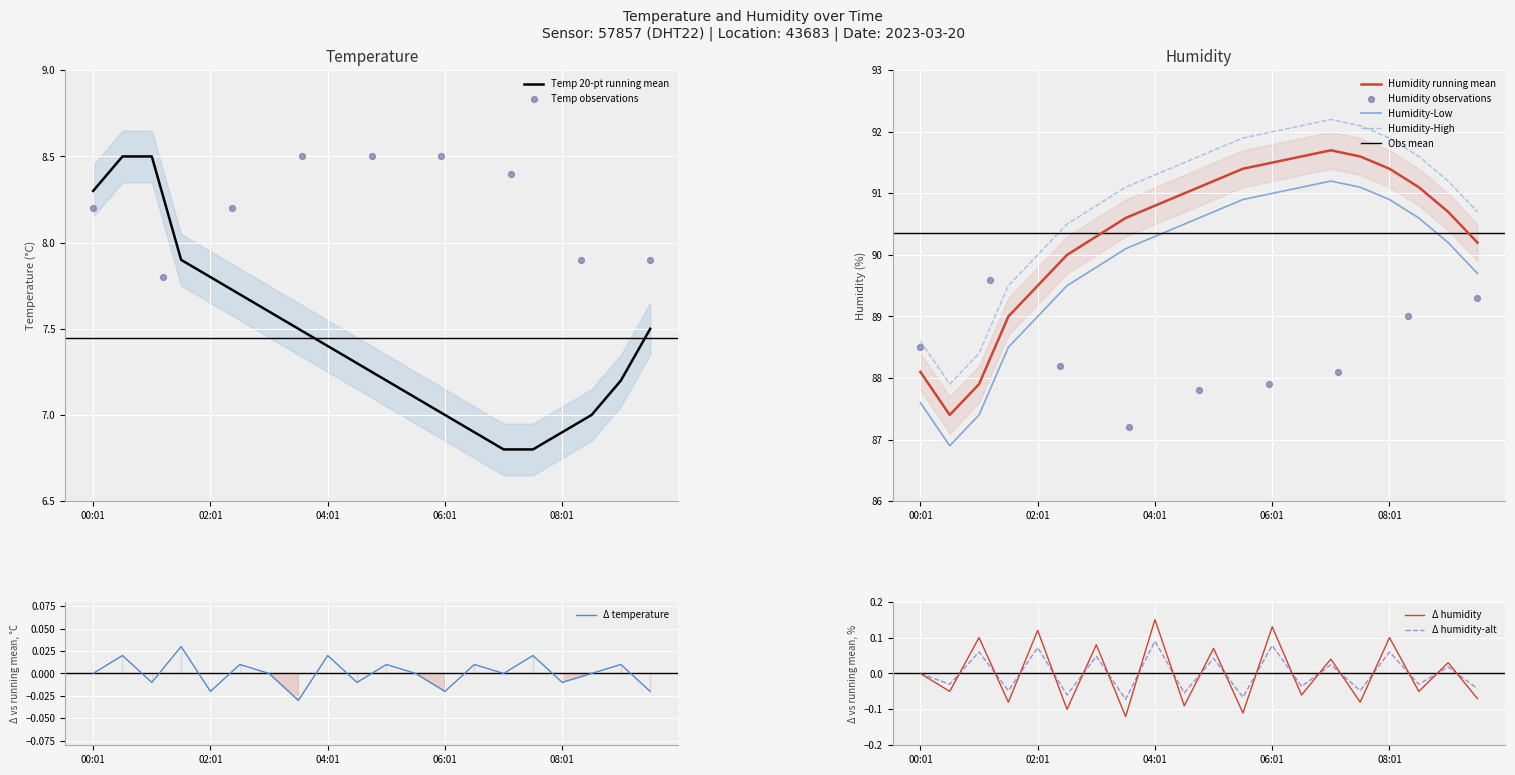

At how many categories does at least one series exceed 48?

20